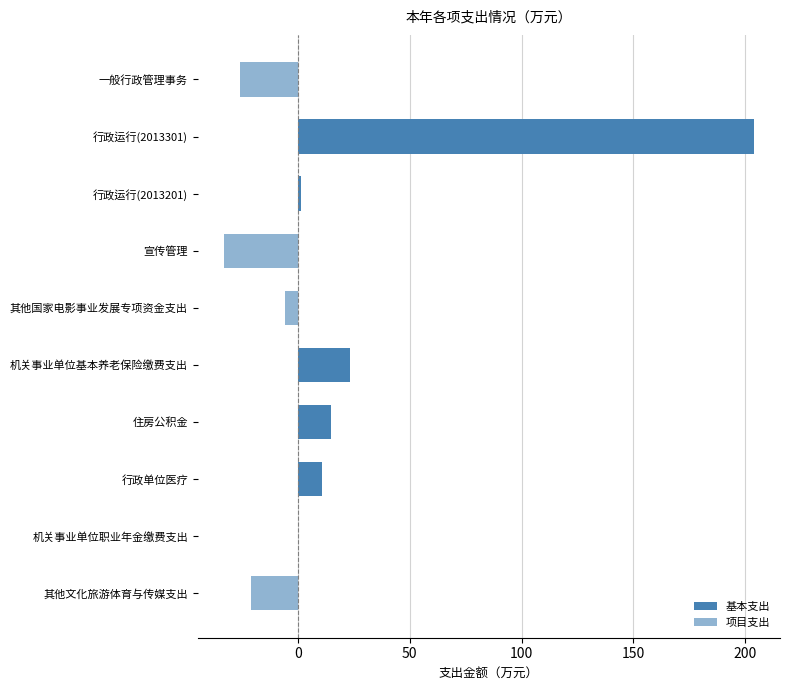

The value of 基本支出 at 其他文化旅游体育与传媒支出 is 106.3. True or false?

False